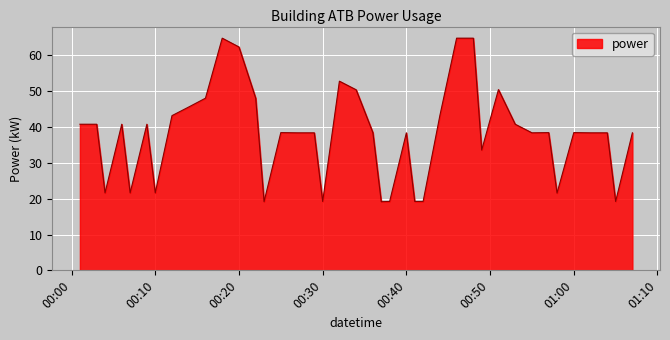

What is the minimum value shown in the chart?

19.2